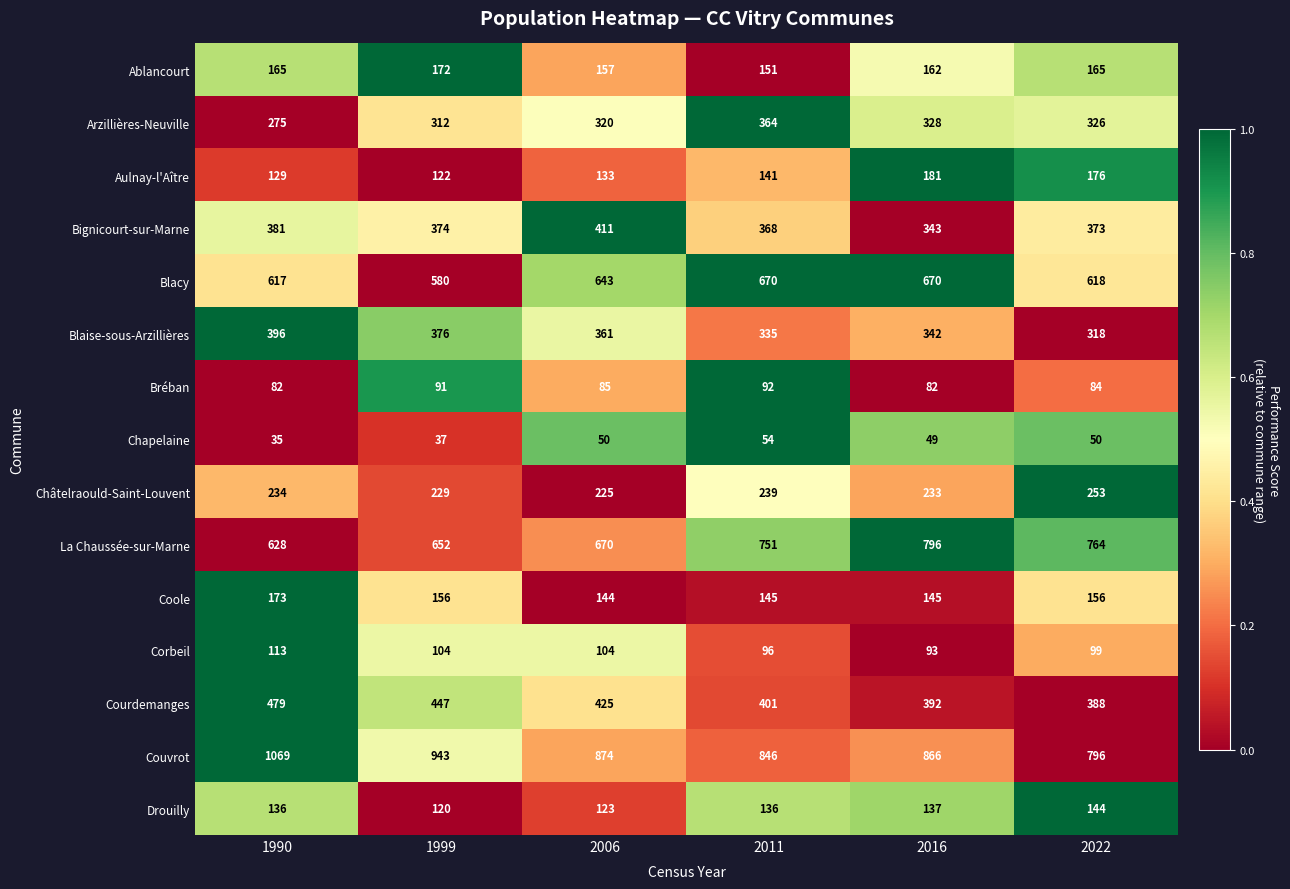

Rank the series at 2016 from lowest to highest value.

Chapelaine, Bréban, Corbeil, Drouilly, Coole, Ablancourt, Aulnay-l'Aître, Châtelraould-Saint-Louvent, Arzillières-Neuville, Blaise-sous-Arzillières, Bignicourt-sur-Marne, Courdemanges, Blacy, La Chaussée-sur-Marne, Couvrot